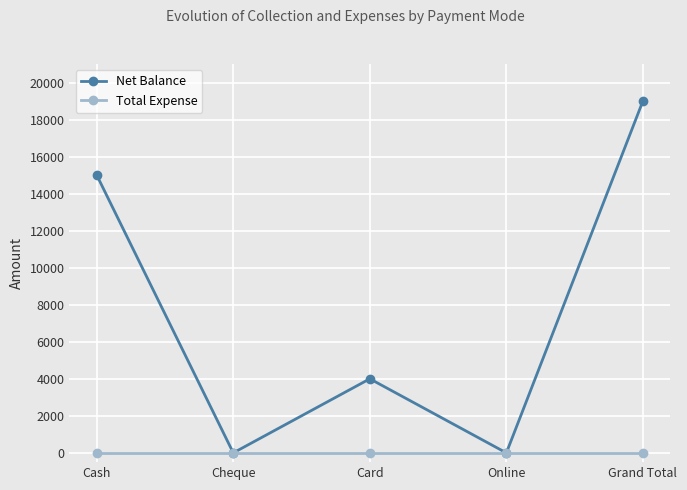

Is this an area chart (filled region under the line)?

No